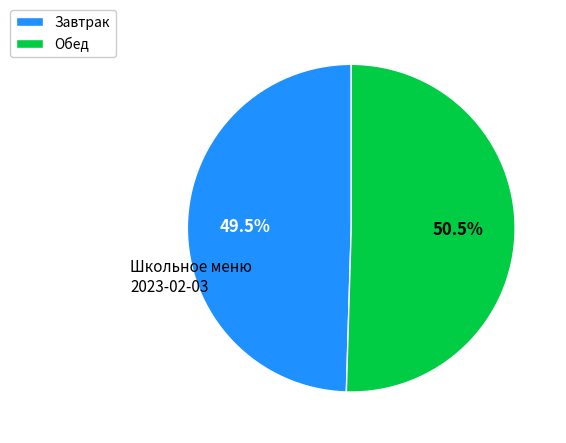

Which category has the biggest portion of the pie?

Обед